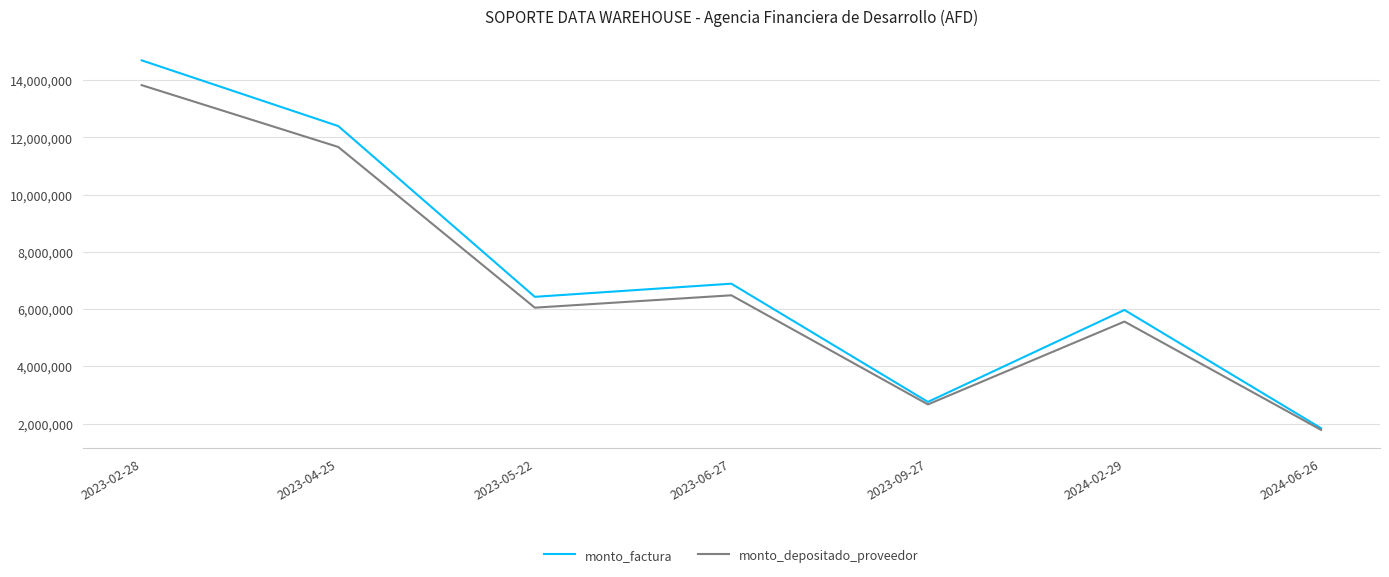

At 2023-04-25, list the series in order from largest to smallest.

monto_factura, monto_depositado_proveedor